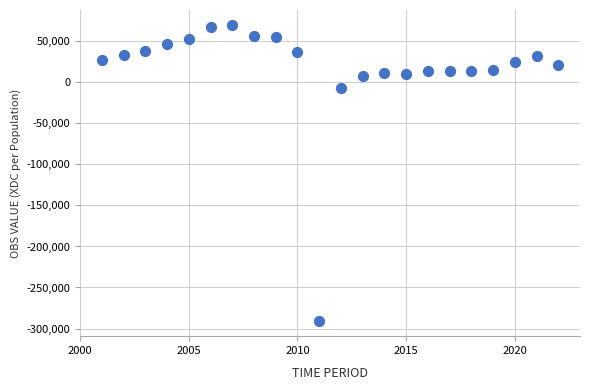

What is the range of Y values (max minus min)?

361439.3